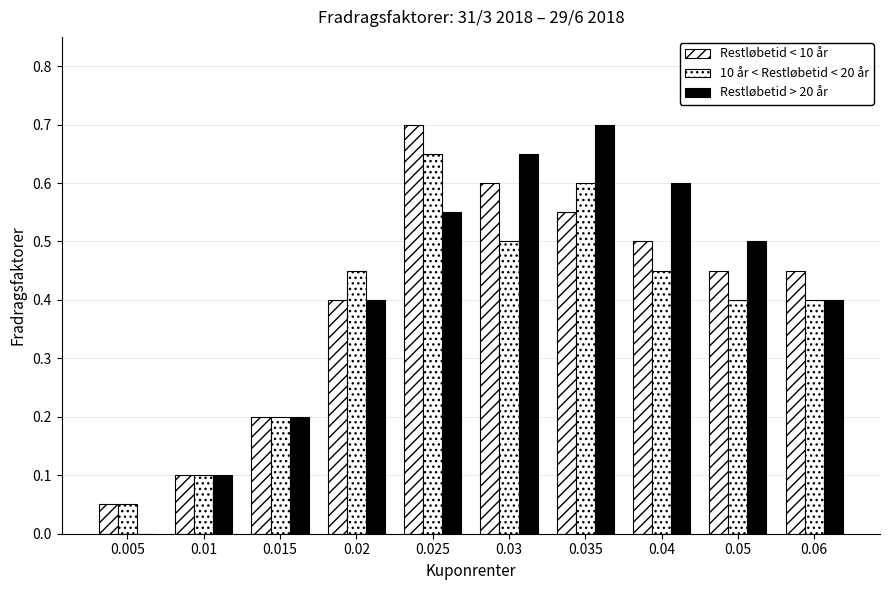

Where is Restløbetid < 10 år nearest to the value 0?

0.005